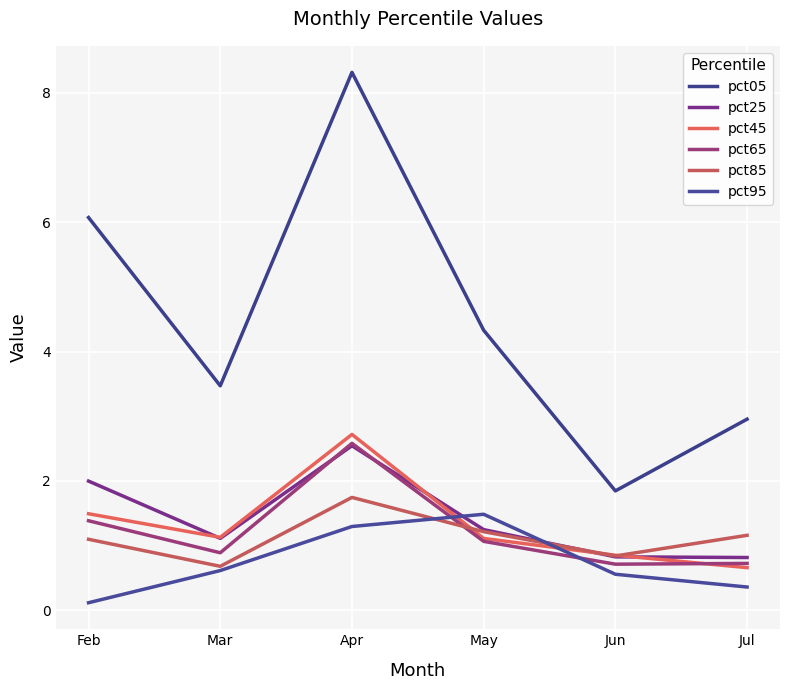

What is the approximate value of pct95 at May?

1.5